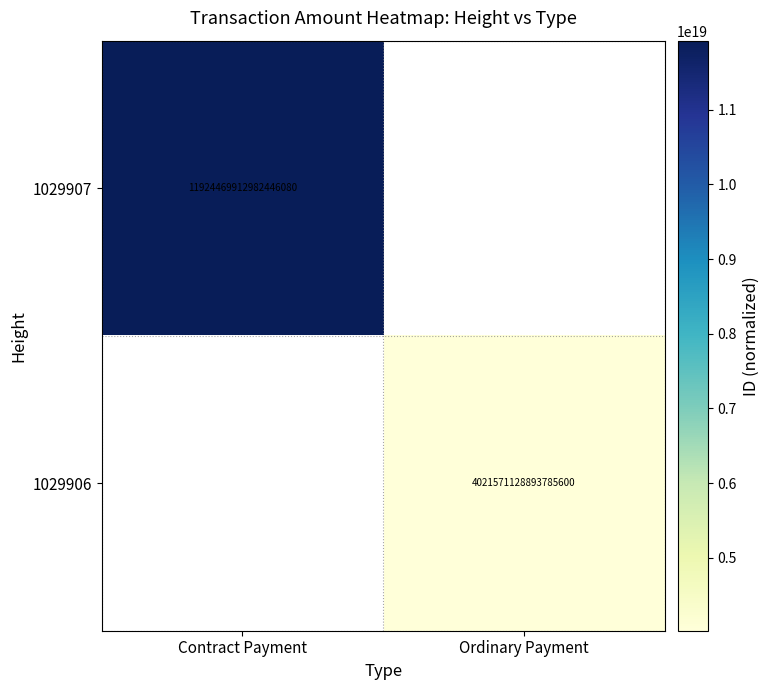

What is the minimum value shown in the chart?

4021571128893785600.0